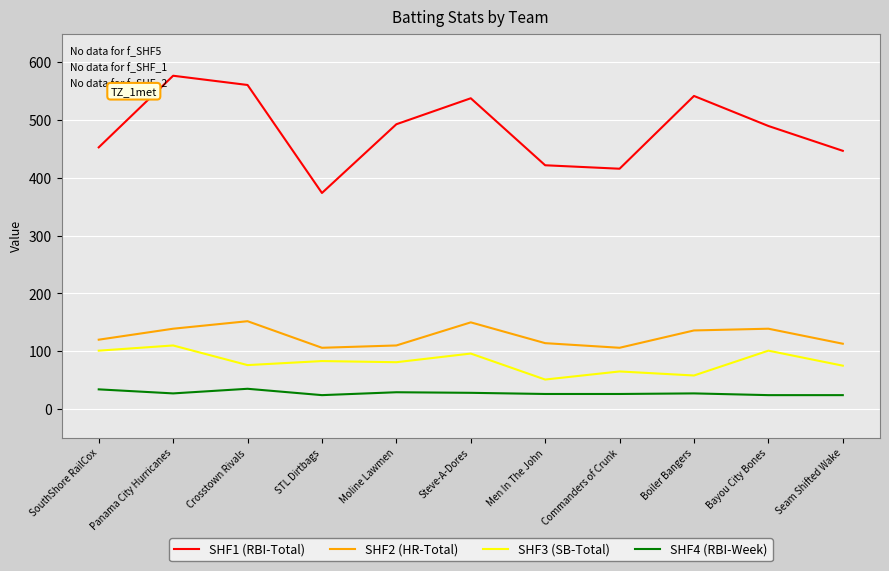

The SHF1 (RBI-Total) series shows 447 at Seam Shifted Wake. True or false?

True